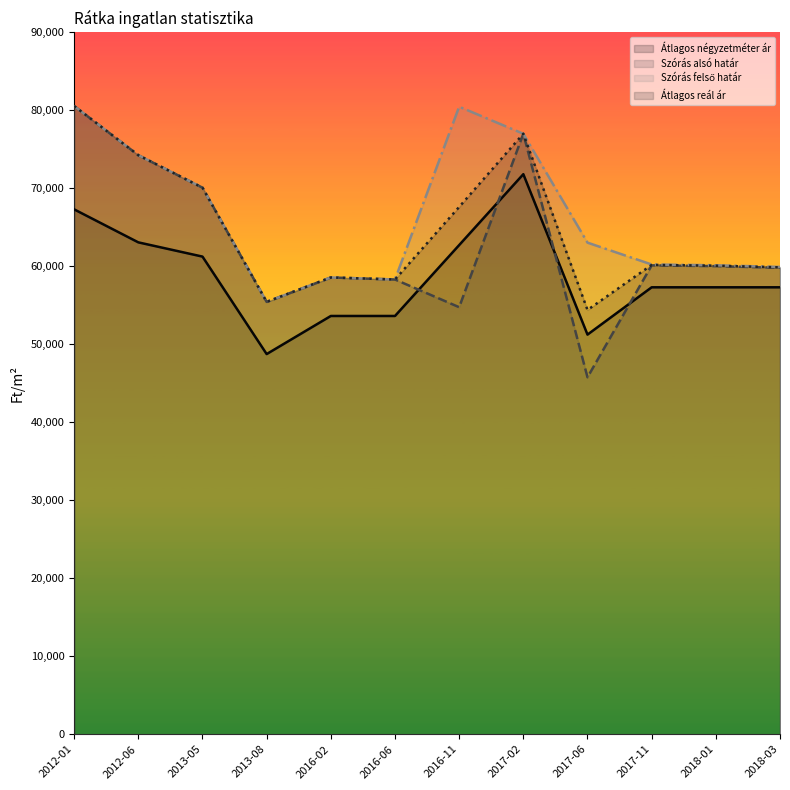

Between 2018-01 and 2018-03, which series saw the biggest shift?

Szórás alsó határ